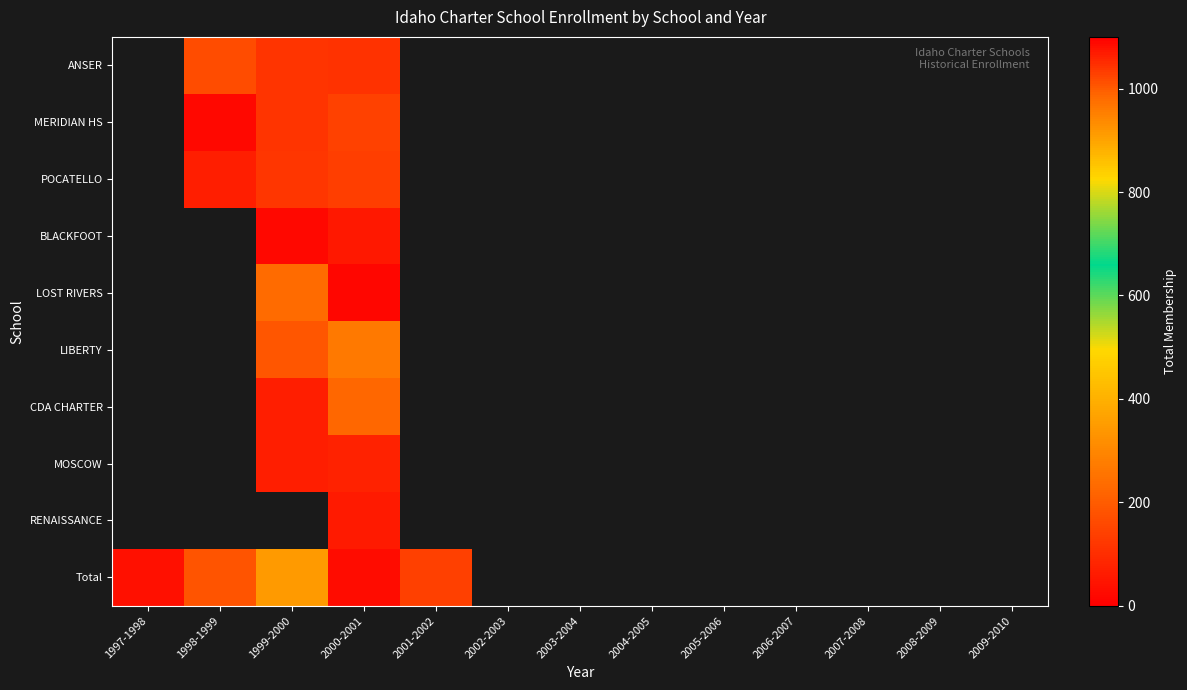

What is the minimum value shown in the chart?

16.0